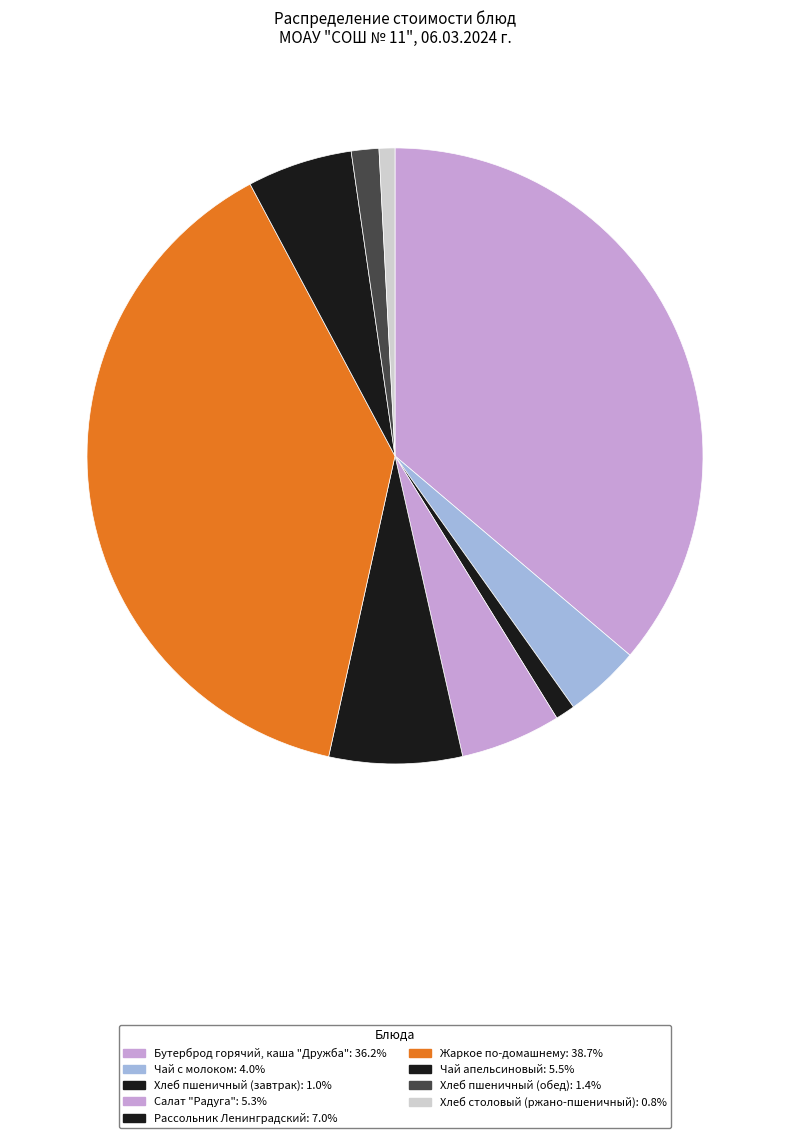

Approximately how many times larger is the value at Чай апельсиновый compared to Хлеб пшеничный (обед)?

3.8